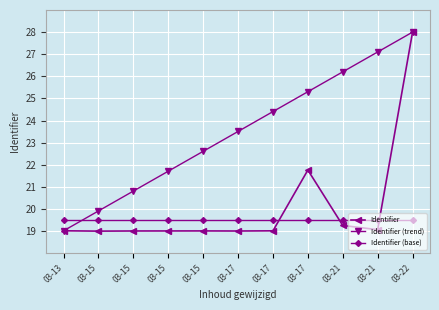

Reading left to right, extract all data points from this chart.

Identifier: 19.0	19.0	19.0	19.0	19.0	19.0	19.0	21.8	19.3	19.1	28.0
Identifier (trend): 19.0	19.9	20.8	21.7	22.6	23.5	24.4	25.3	26.2	27.1	28.0
Identifier (base): 19.5	19.5	19.5	19.5	19.5	19.5	19.5	19.5	19.5	19.5	19.5